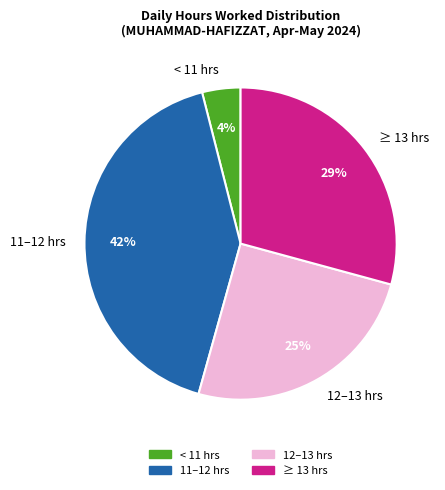

What is the ratio of the value at 11–12 hrs to the value at ≥ 13 hrs?

1.4